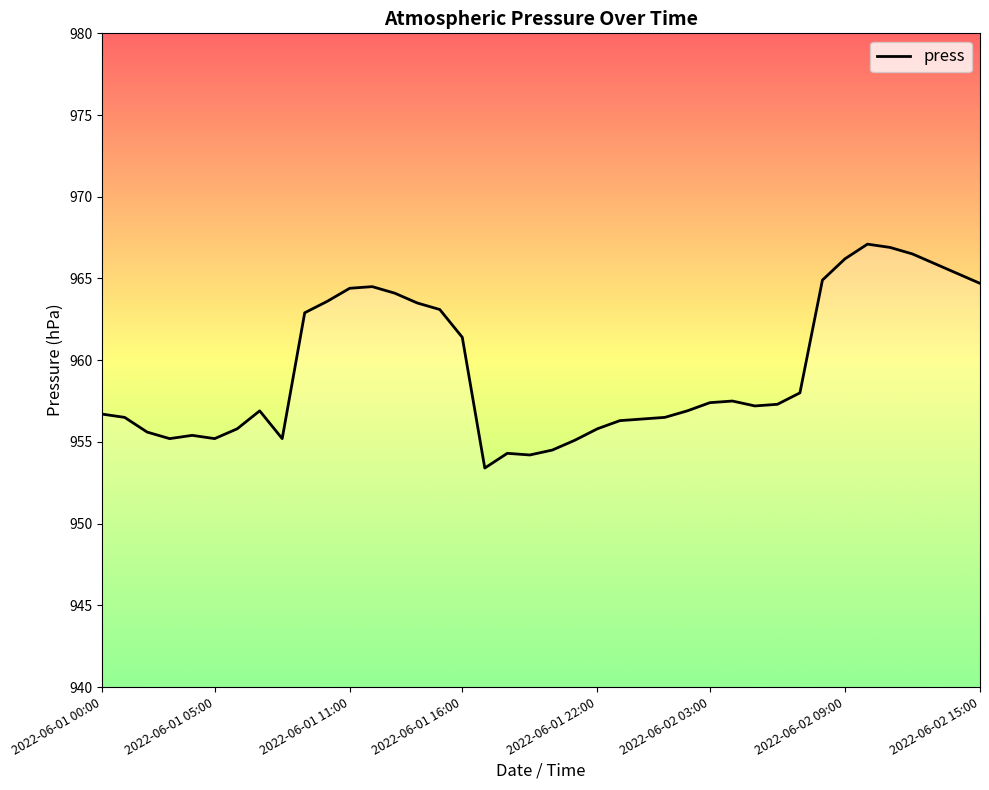

What is the smallest value displayed?

953.4